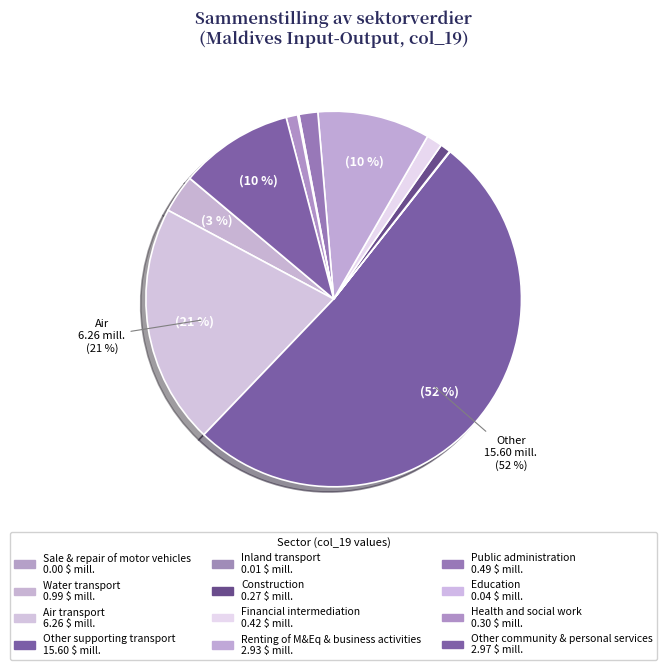

Rank the categories by value from lowest to highest.

Sale & repair of motor vehicles, Inland transport, Education, Construction, Health and social work, Financial intermediation, Public administration, Water transport, Renting of M&Eq & business activities, Other community & personal services, Air transport, Other supporting transport